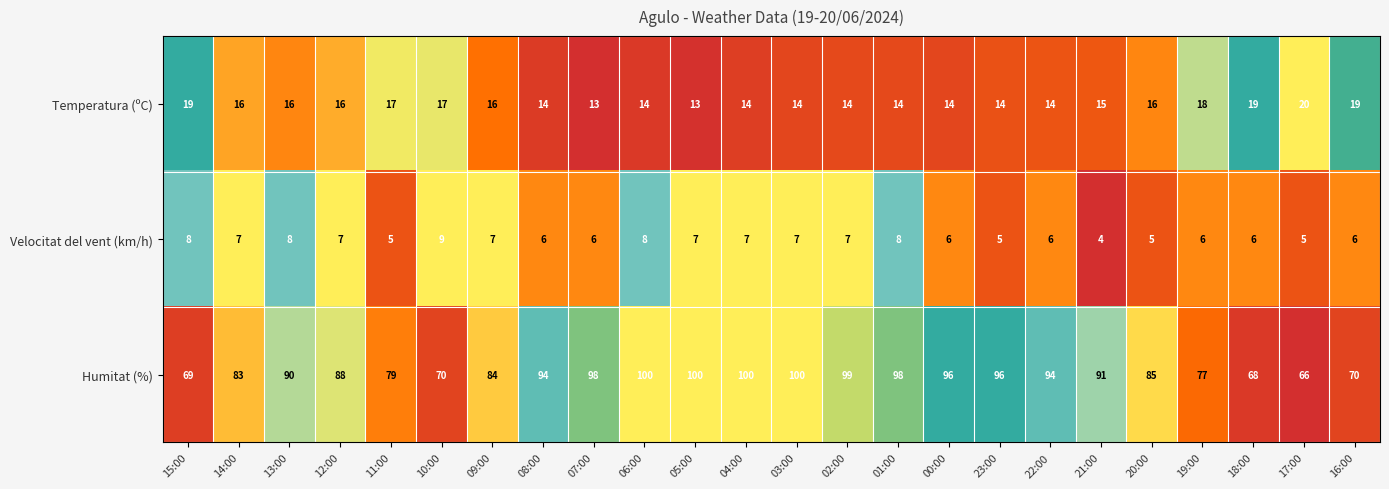

Count the number of categories in the chart.

24